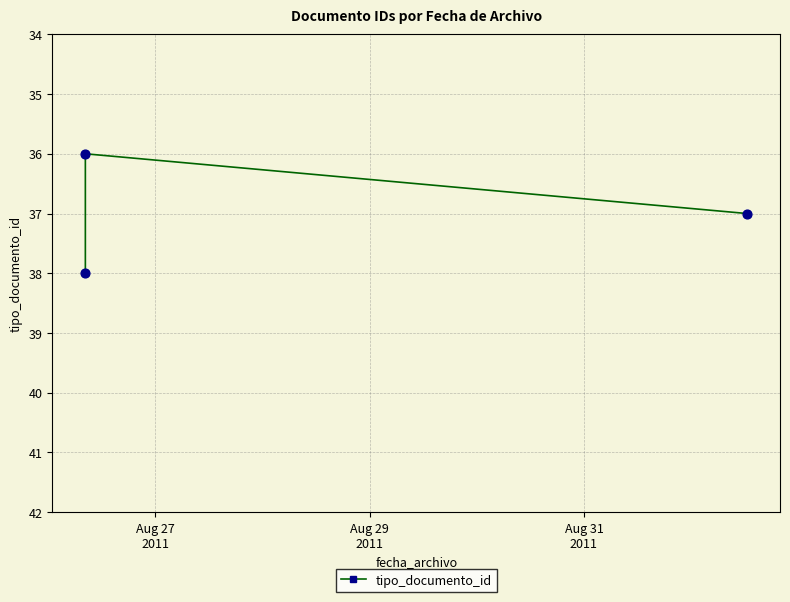

What is the ratio of the value at Aug 29
2011 to the value at Aug 27
2011?

0.9